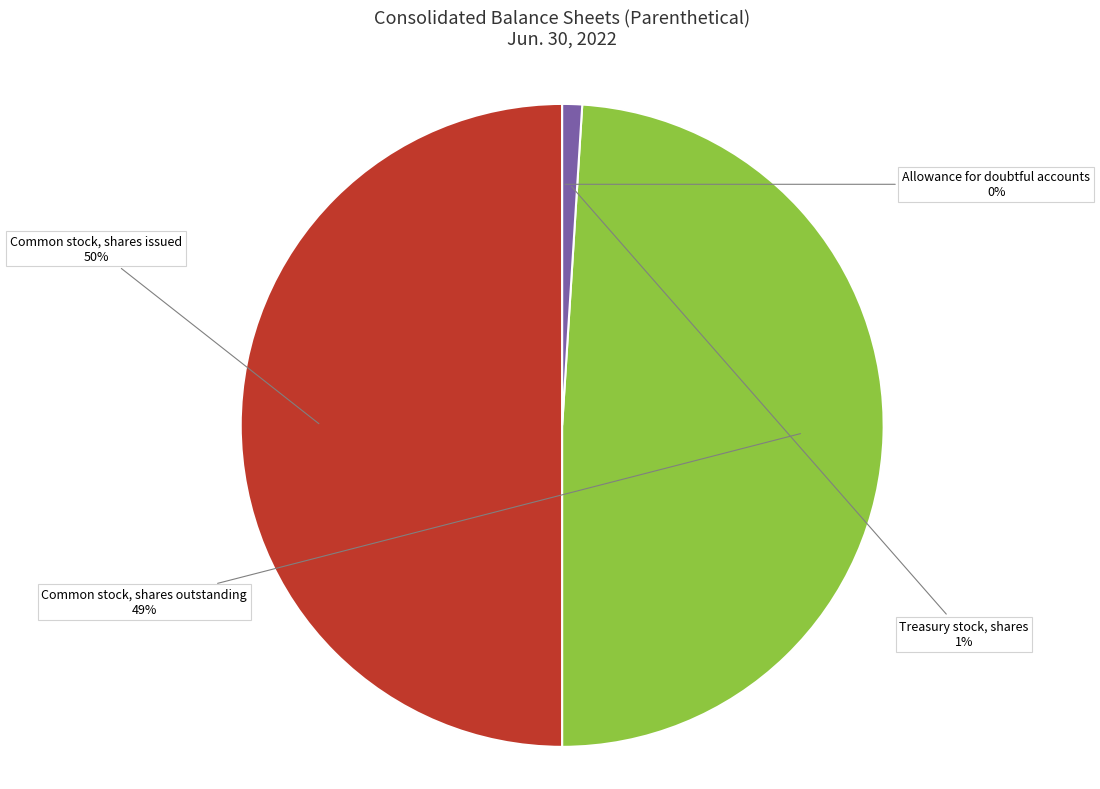

What is the largest slice in the pie chart?

Common stock, shares issued